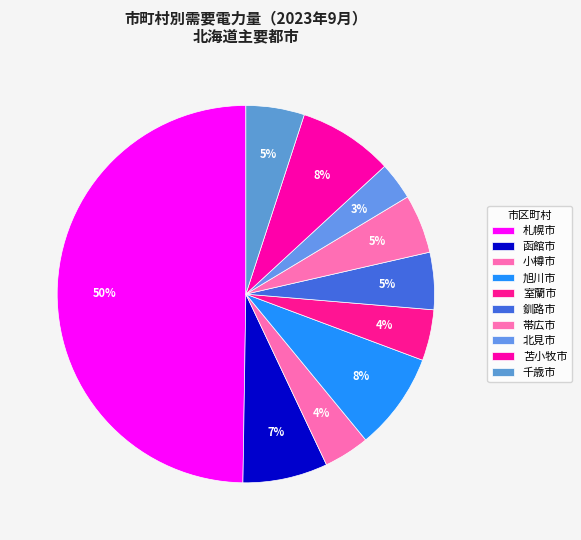

True or false: 帯広市 accounts for 1% of the total.

False